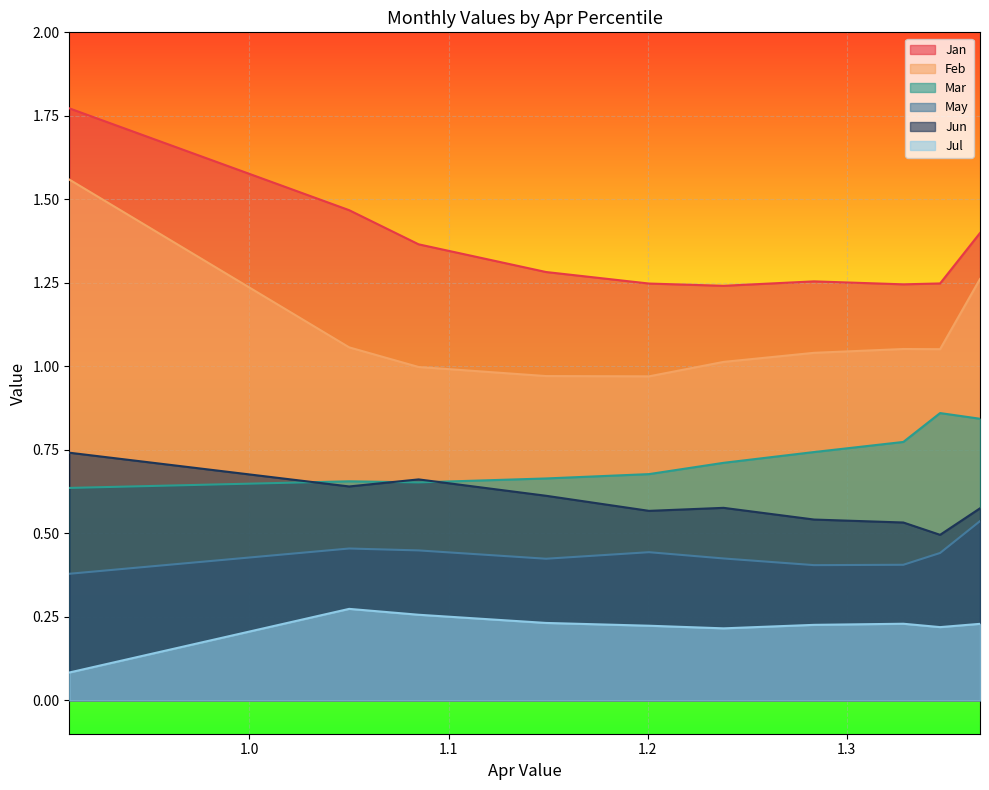

True or false: Jul and Feb cross at least once.

False